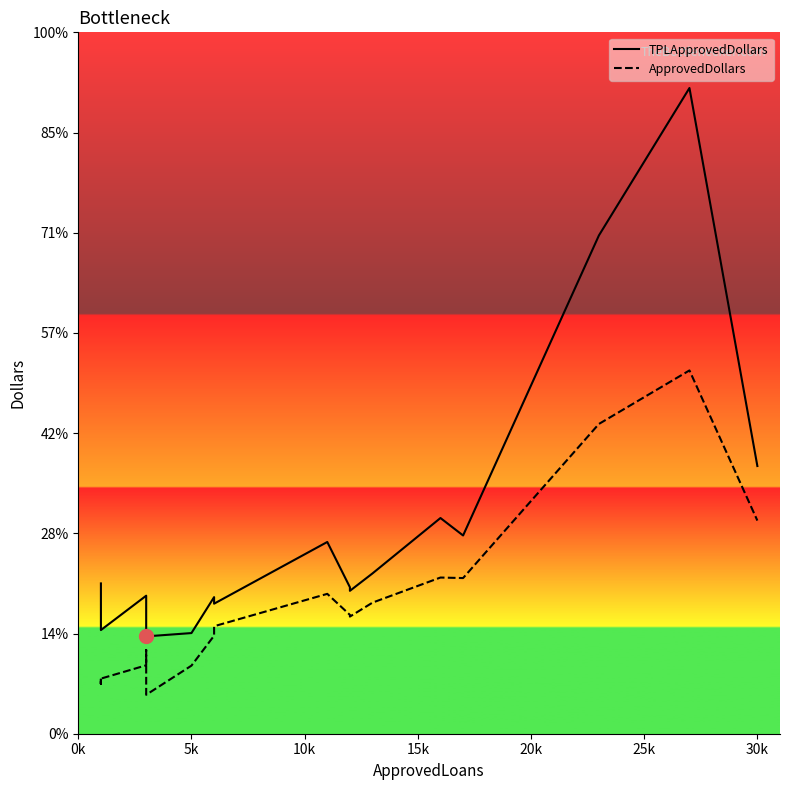

Is the value of ApprovedDollars at 10 greater than the value of TPLApprovedDollars at 15k?

No